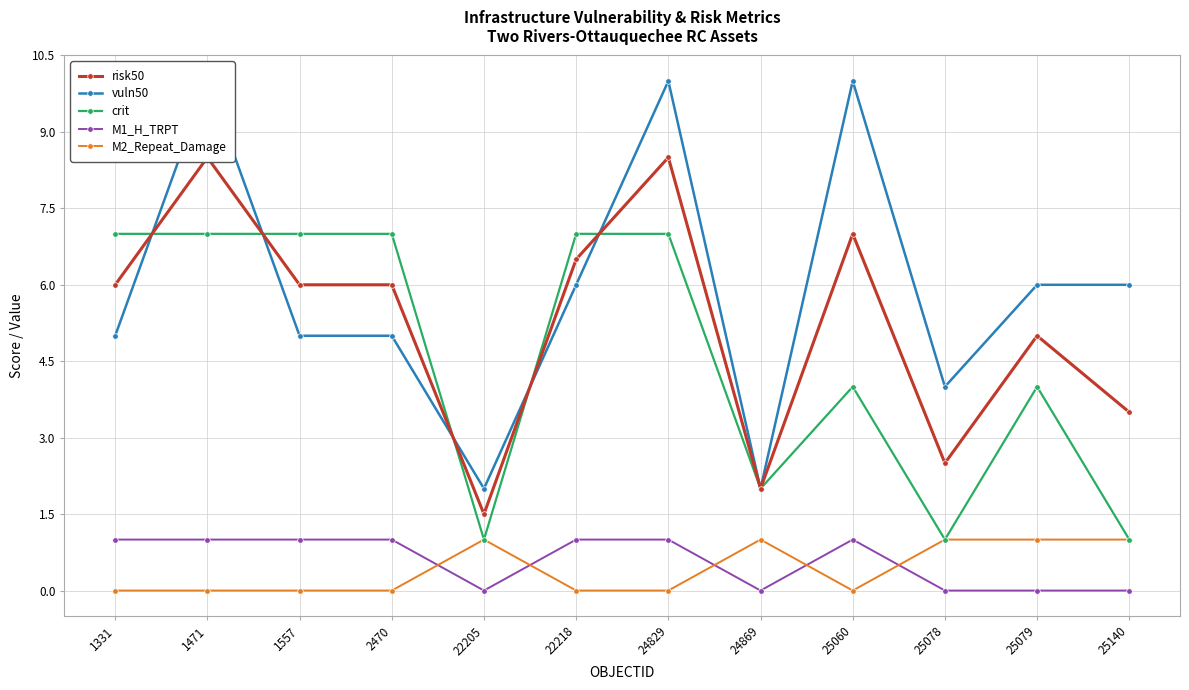

How many interior local peaks does the M1_H_TRPT series have?

1